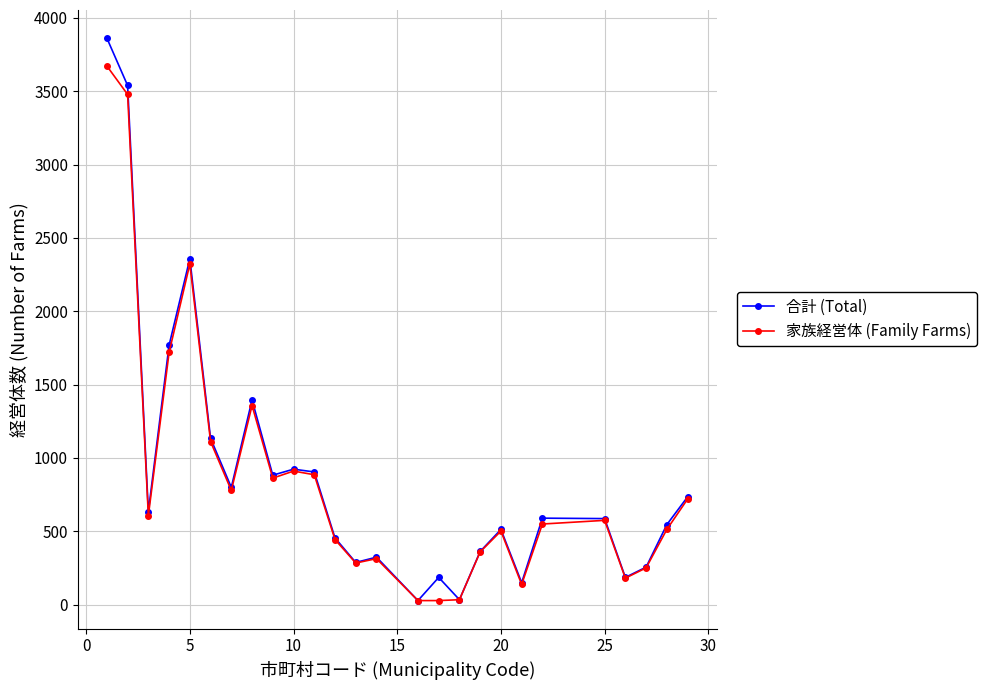

Which series has the widest spread of values?

合計 (Total)